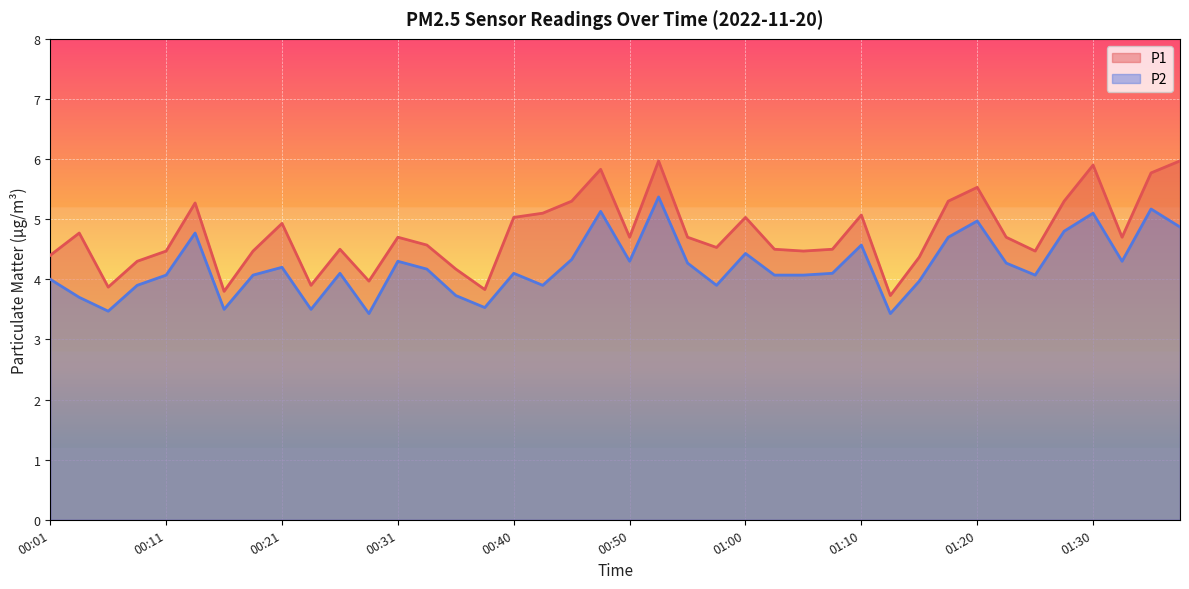

The value of P2 at 01:30 is 1.2. True or false?

False